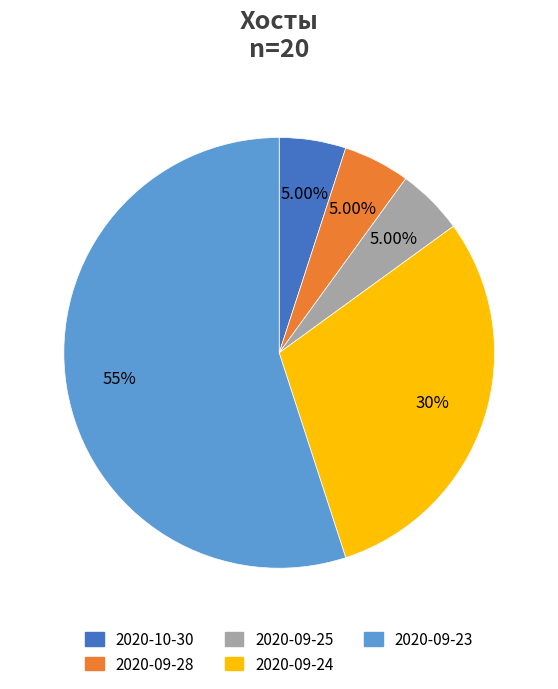

To the nearest percent, what is the difference between the 2020-09-23 and 2020-09-24 slice percentages?

25%